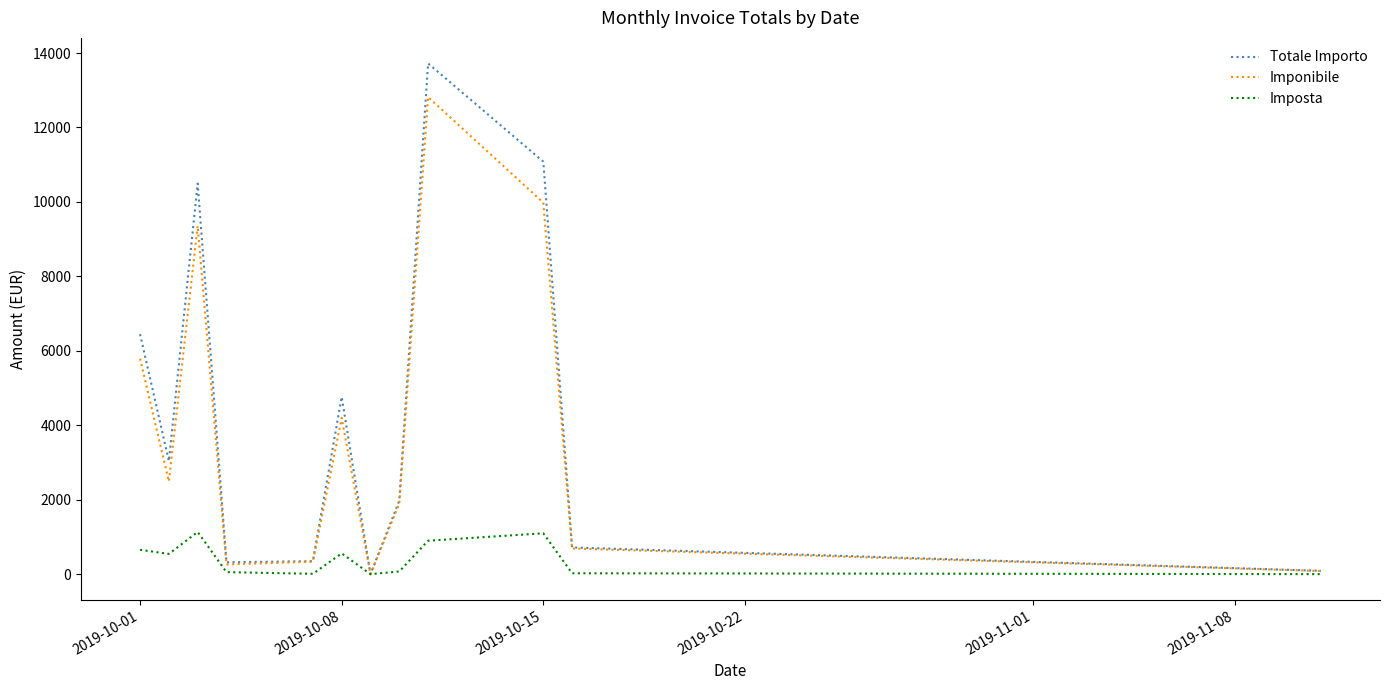

What is the maximum value shown in the chart?

13720.4